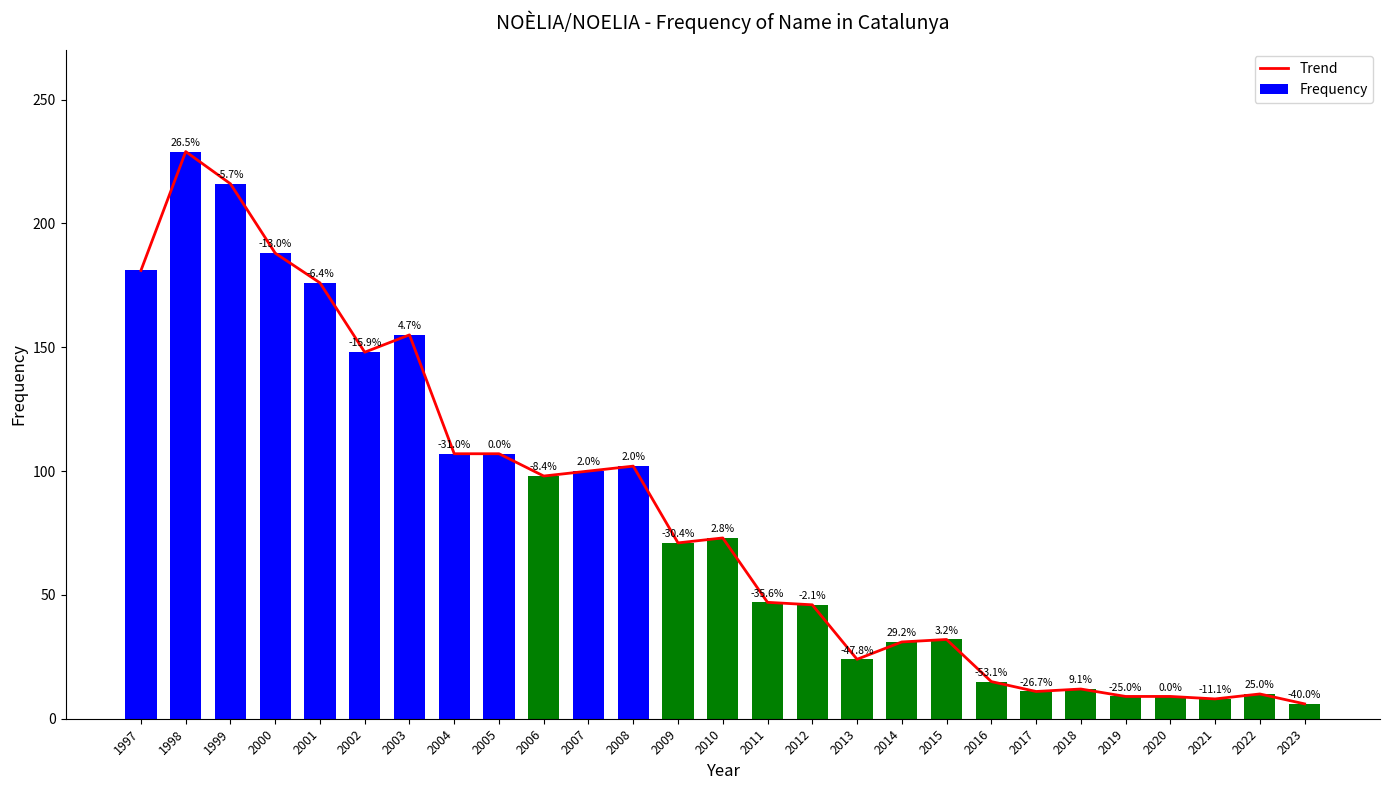

At which label does Trend first exceed 71?

1997